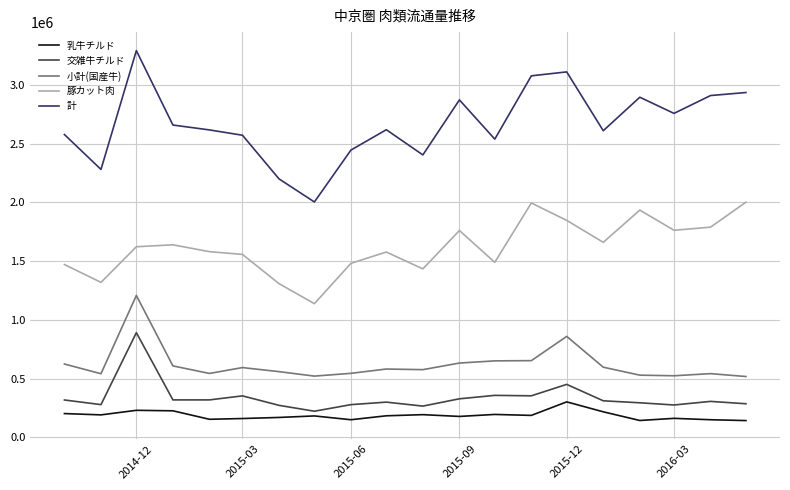

True or false: 計 and 交雑牛チルド intersect in this chart.

False